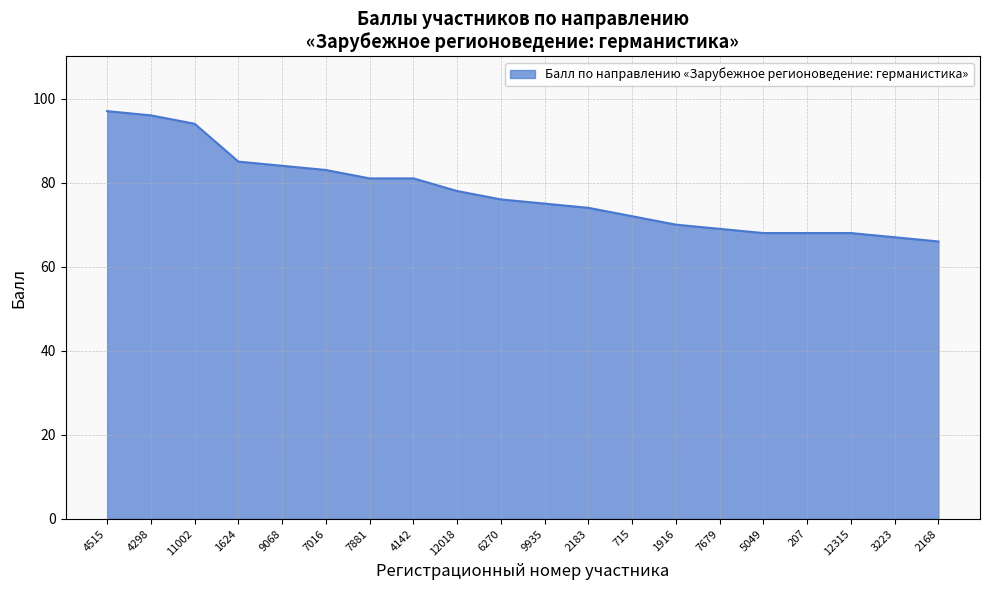

What is the minimum value shown in the chart?

66